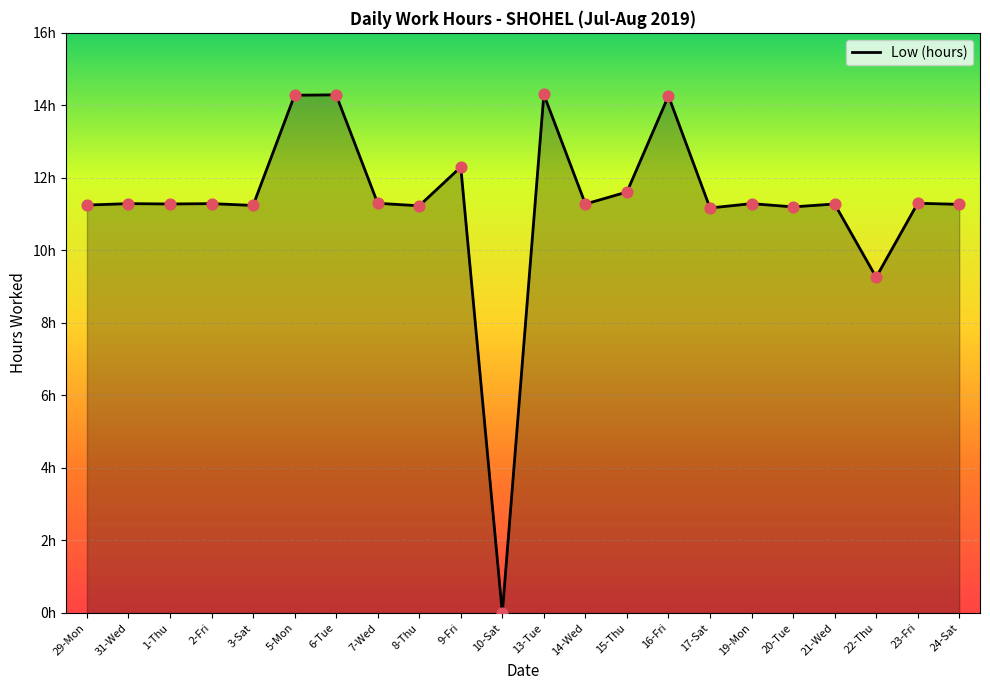

Between 5-Mon and 15-Thu, which is larger?

5-Mon